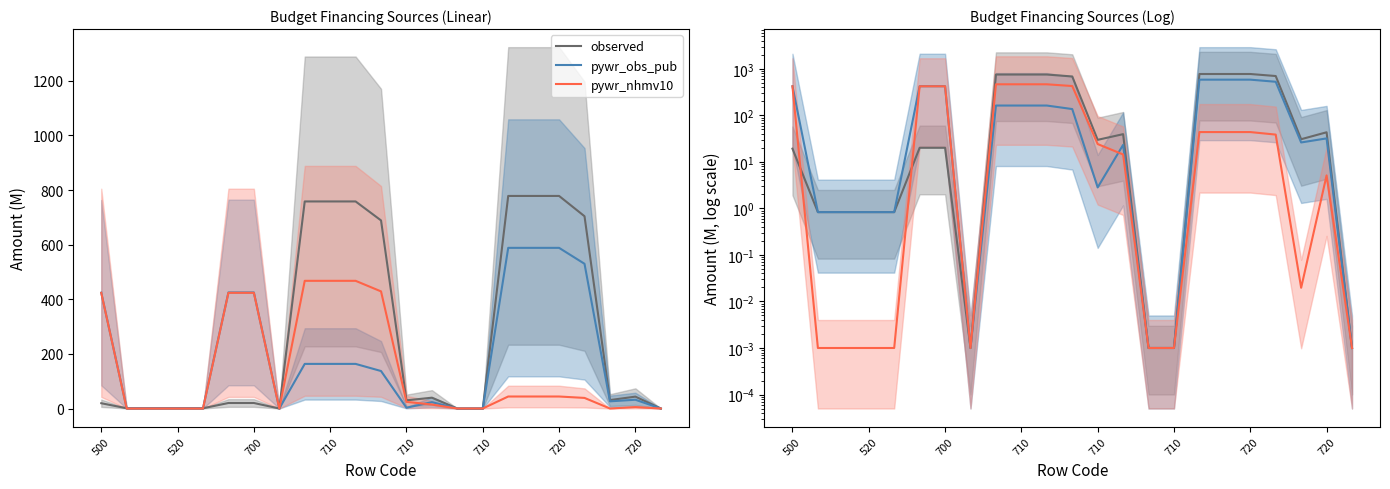

Reading left to right, what are all the values shown in this chart?

observed: 19.3	0.8	0.8	0.8	0.8	20.2	20.2	0.0	758.4	758.4	758.4	688.9	29.9	39.6	0.0	0.0	778.5	778.5	778.5	704.2	30.8	43.5	0.0
pywr_obs_pub: 424.2	0.8	0.8	0.8	0.8	425.0	425.0	0.0	163.4	163.4	163.4	137.2	2.8	23.3	0.0	0.0	588.4	588.4	588.4	530.0	26.3	32.1	0.0
pywr_nhmv10: 423.7	0.0	0.0	0.0	0.0	423.7	423.7	0.0	467.7	467.7	467.7	428.9	24.3	14.5	0.0	0.0	43.9	43.9	43.9	38.8	0.0	5.1	0.0